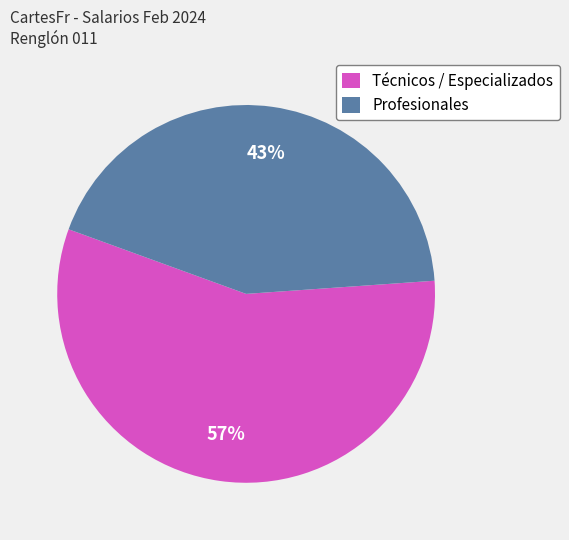

How many slices are in this pie chart?

2